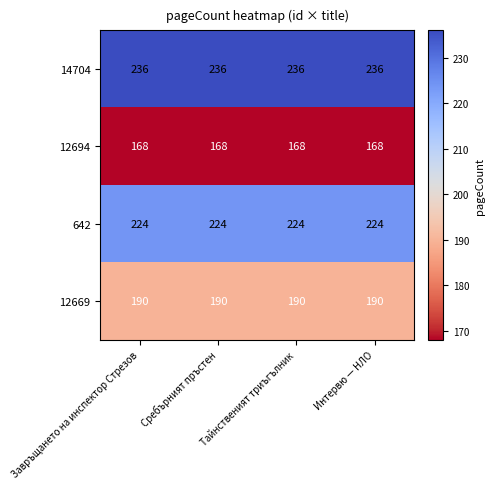

What is the average value of the 642 series?

224